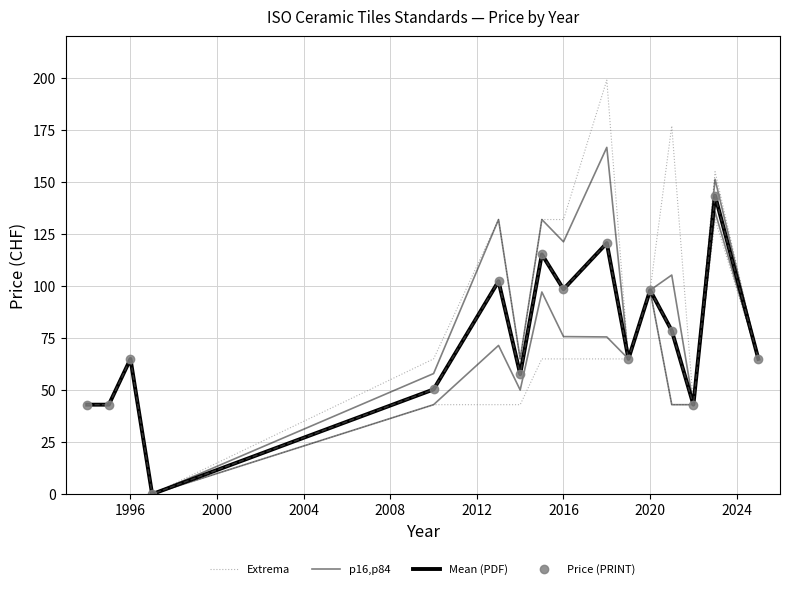

Which series changed the most between 2004 and 2016?

Extrema